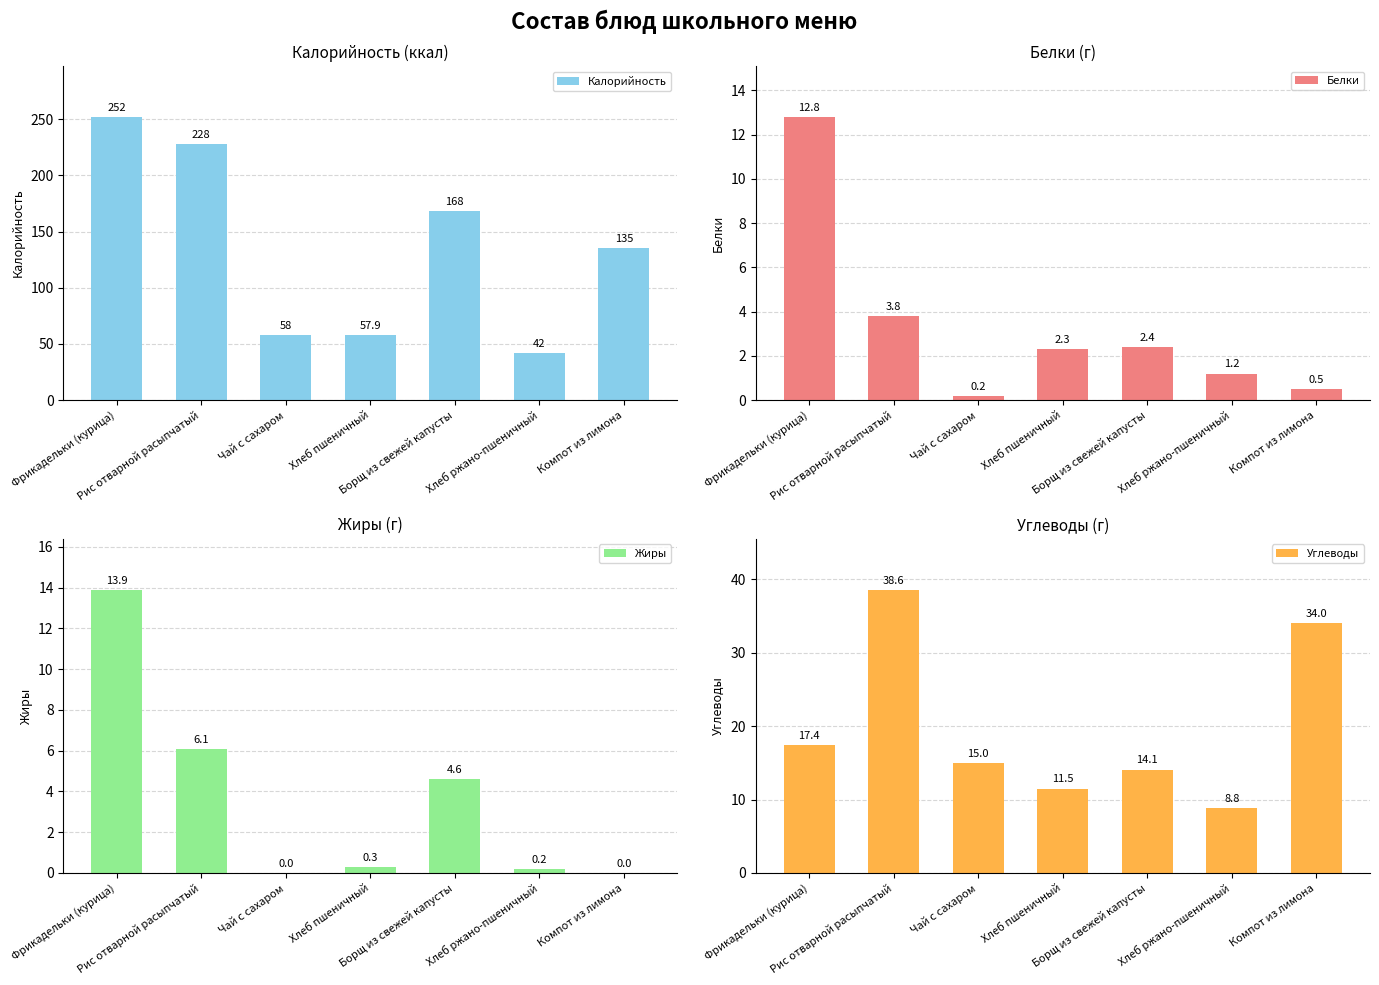

How many bars are there in total?

28